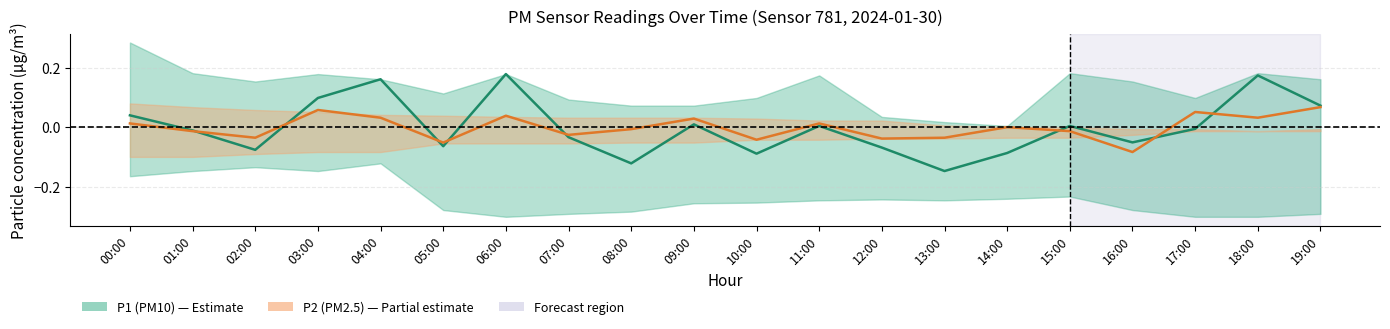

What is the smallest value displayed?

-0.1